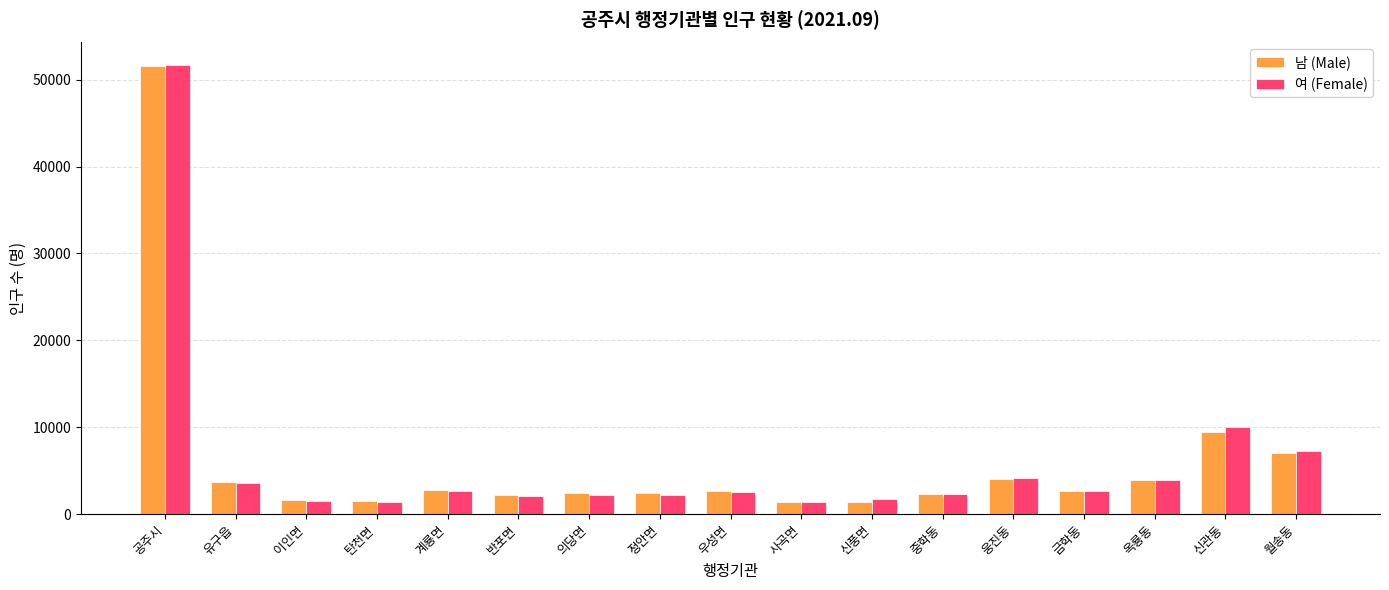

At which label does 남 (Male) first exceed 2677?

공주시